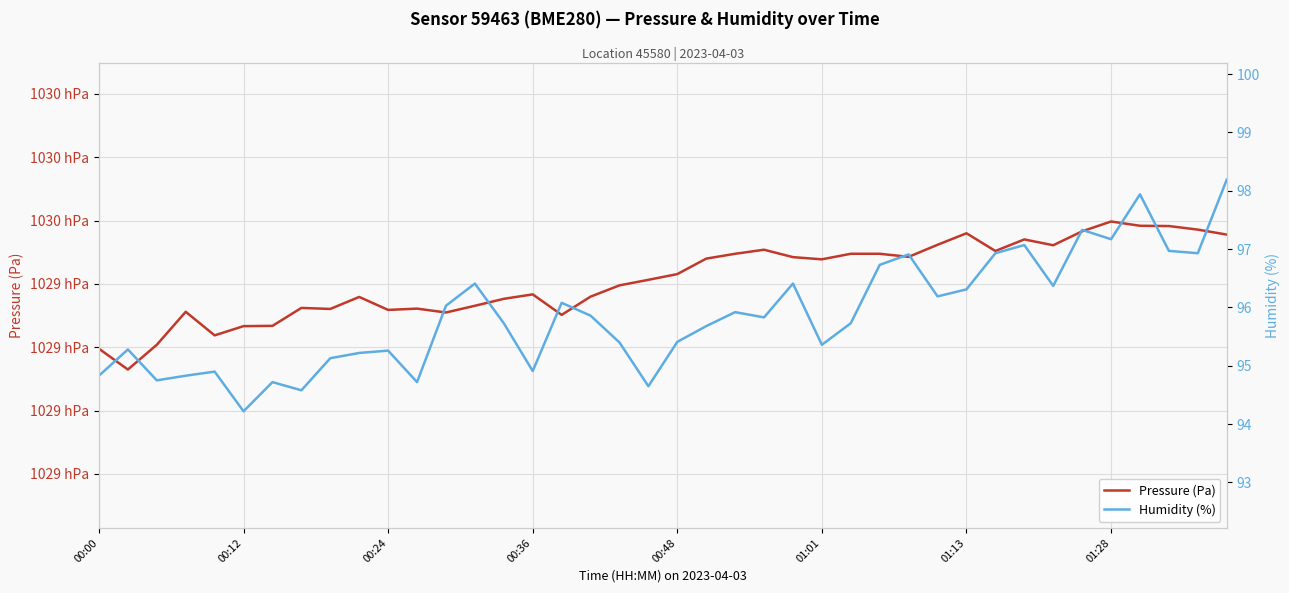

Reading left to right, transcribe all the data shown in this chart.

Pressure (Pa): 102919.5	102913.0	102920.8	102931.2	102923.8	102926.7	102926.8	102932.4	102932.1	102935.9	102931.8	102932.2	102931.0	102933.1	102935.3	102936.7	102930.2	102936.0	102939.5	102941.3	102943.1	102948.0	102949.5	102950.8	102948.4	102947.8	102949.5	102949.5	102948.5	102952.3	102956.0	102950.4	102954.0	102952.2	102956.6	102959.7	102958.3	102958.2	102957.1	102955.6
Humidity (%): 94.8	95.3	94.8	94.8	94.9	94.2	94.7	94.6	95.1	95.2	95.3	94.7	96.0	96.4	95.7	94.9	96.1	95.9	95.4	94.7	95.4	95.7	95.9	95.8	96.4	95.4	95.7	96.7	96.9	96.2	96.3	96.9	97.1	96.4	97.3	97.2	97.9	97.0	96.9	98.2